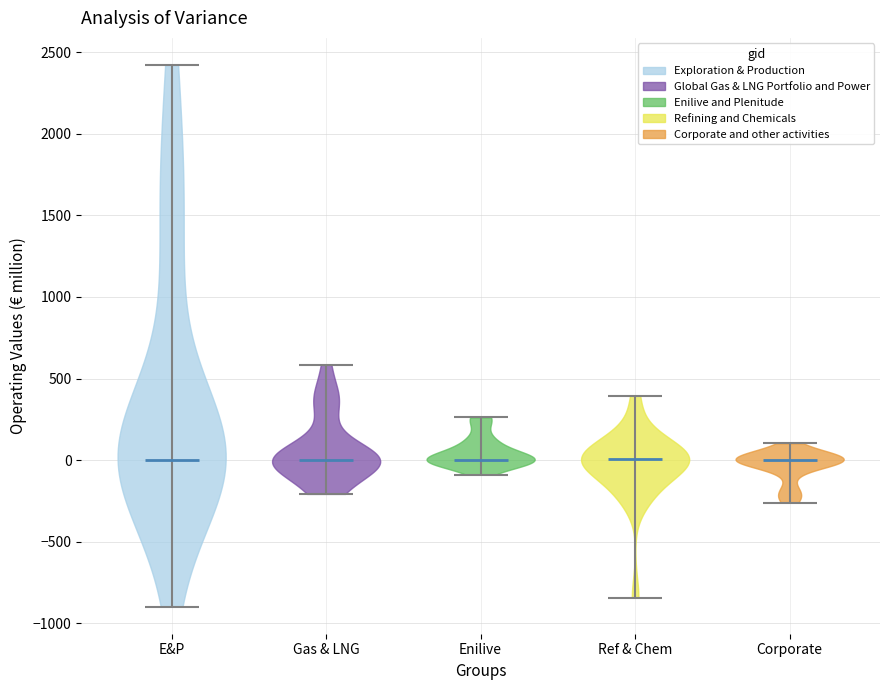

Reading left to right, read every violin against the y-axis: where its median line is, and the lowest and highest points it reaches. The values are not printed on the chart, so give them approximately, as read against the axis.

E&P: median line 0, lowest point -900, highest point 2400
Gas & LNG: median line 0, lowest point -200, highest point 600
Enilive: median line 0, lowest point -100, highest point 250
Ref & Chem: median line 0, lowest point -850, highest point 400
Corporate: median line 0, lowest point -250, highest point 100